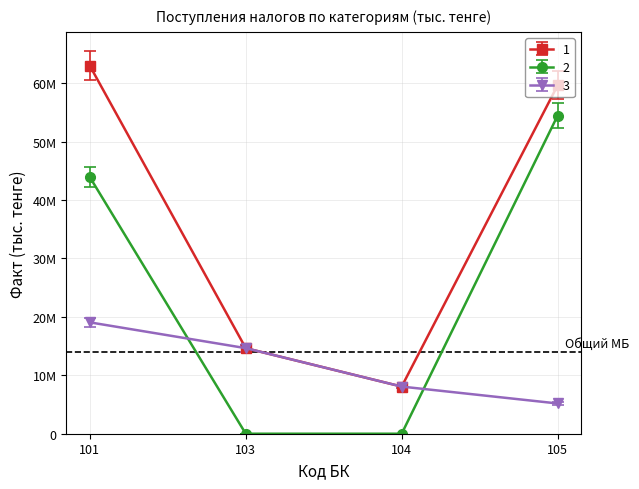

Is it true that МБ (Факт) equals 19056779.0 at 101?

True